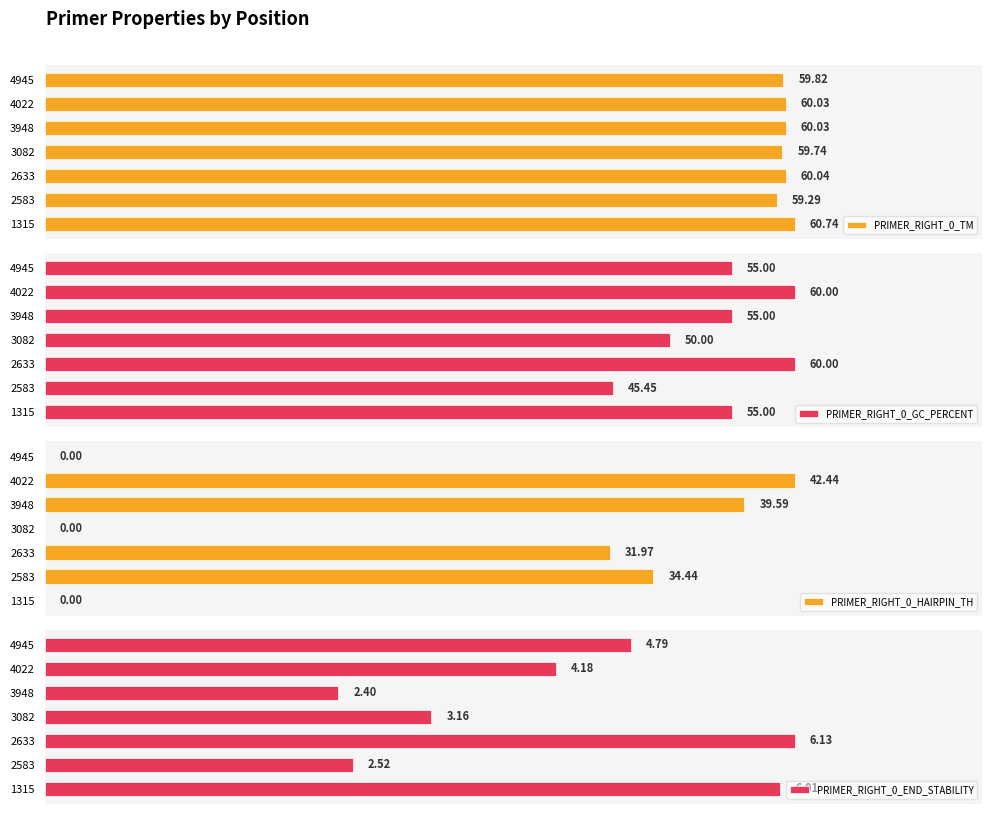

Rank the categories by PRIMER_RIGHT_0_END_STABILITY value from highest to lowest.

2633, 1315, 4945, 4022, 3082, 2583, 3948